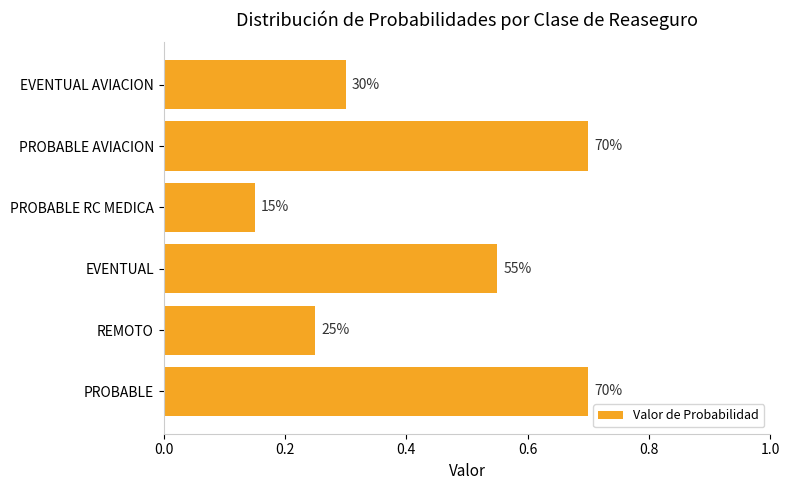

What is the maximum value shown in the chart?

0.7